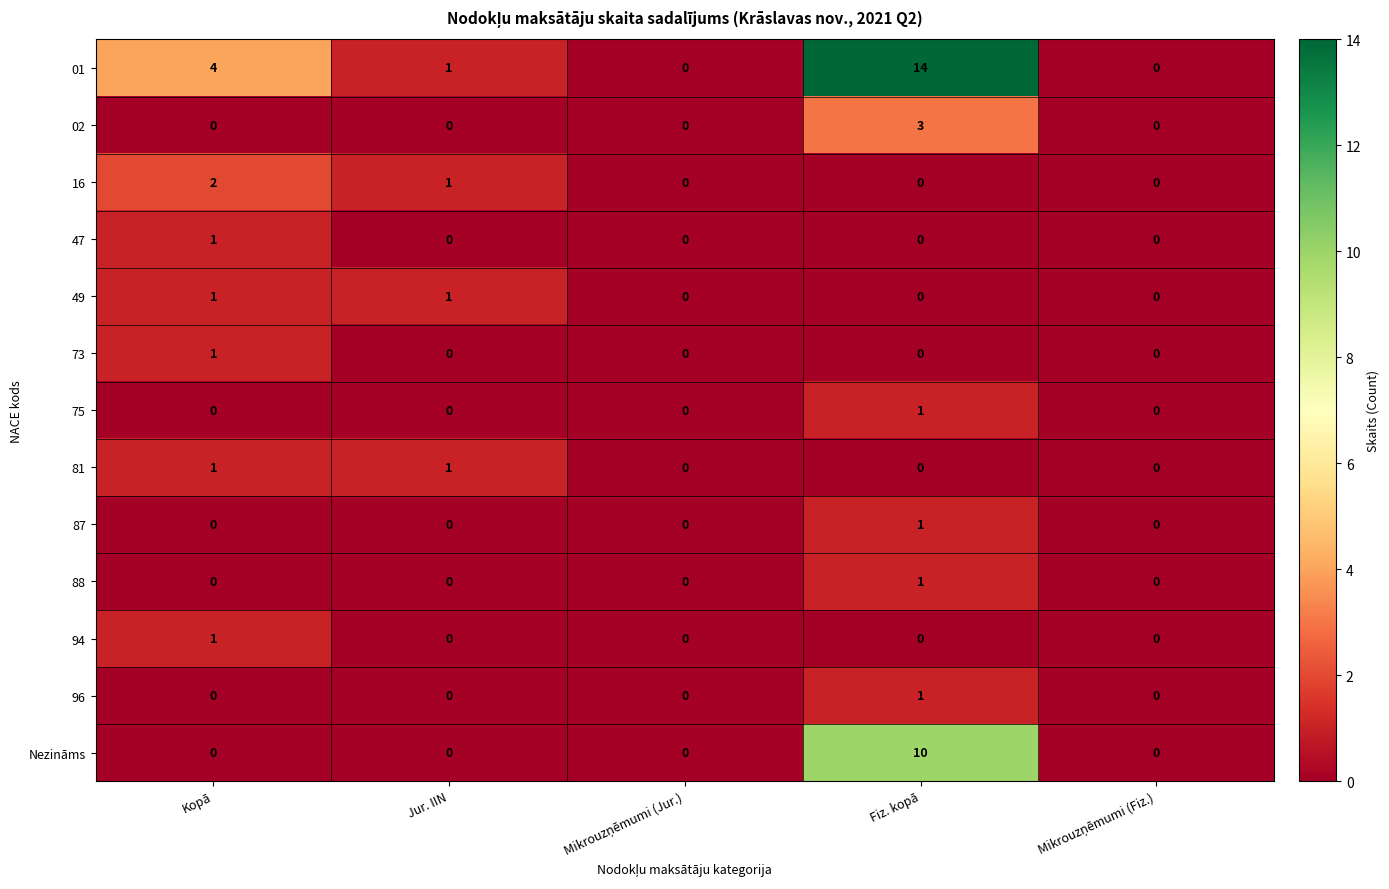

Which series has the largest range (max minus min)?

01